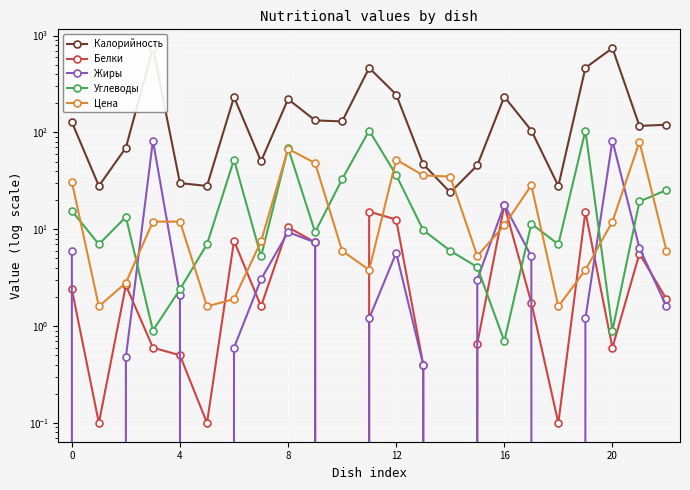

True or false: Цена has more than 2 points higher than both neighbors.

True